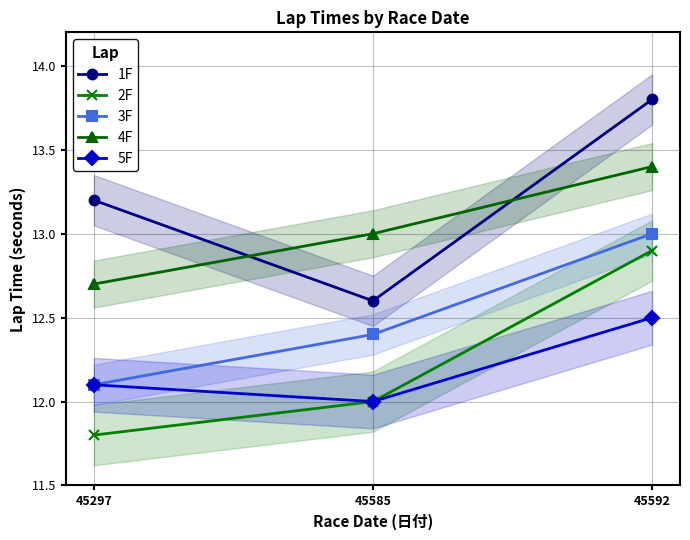

True or false: 2F has a value of 20.6 at 45585.

False